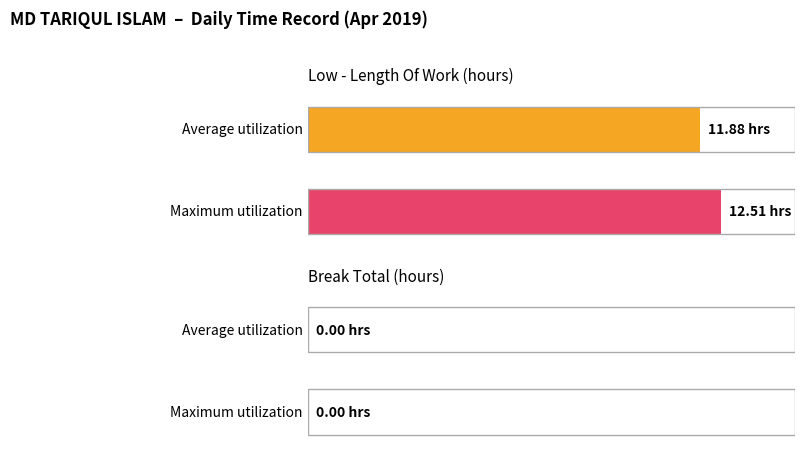

Does the chart contain stacked bars?

No